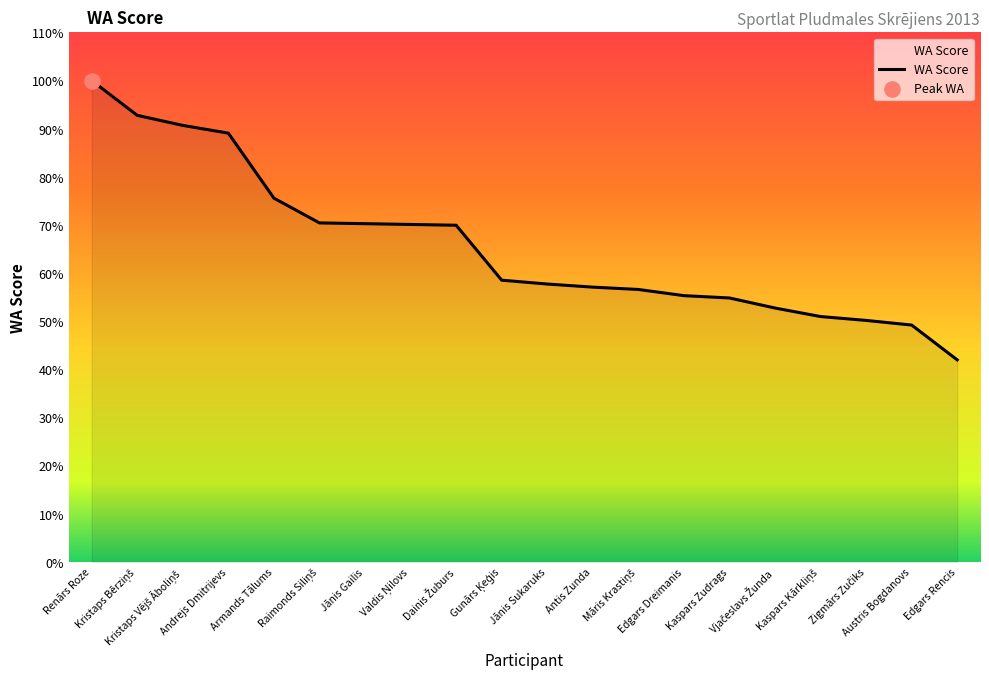

What is the ratio of the value at Antis Zunda to the value at Kaspars Kārkliņš?

1.1